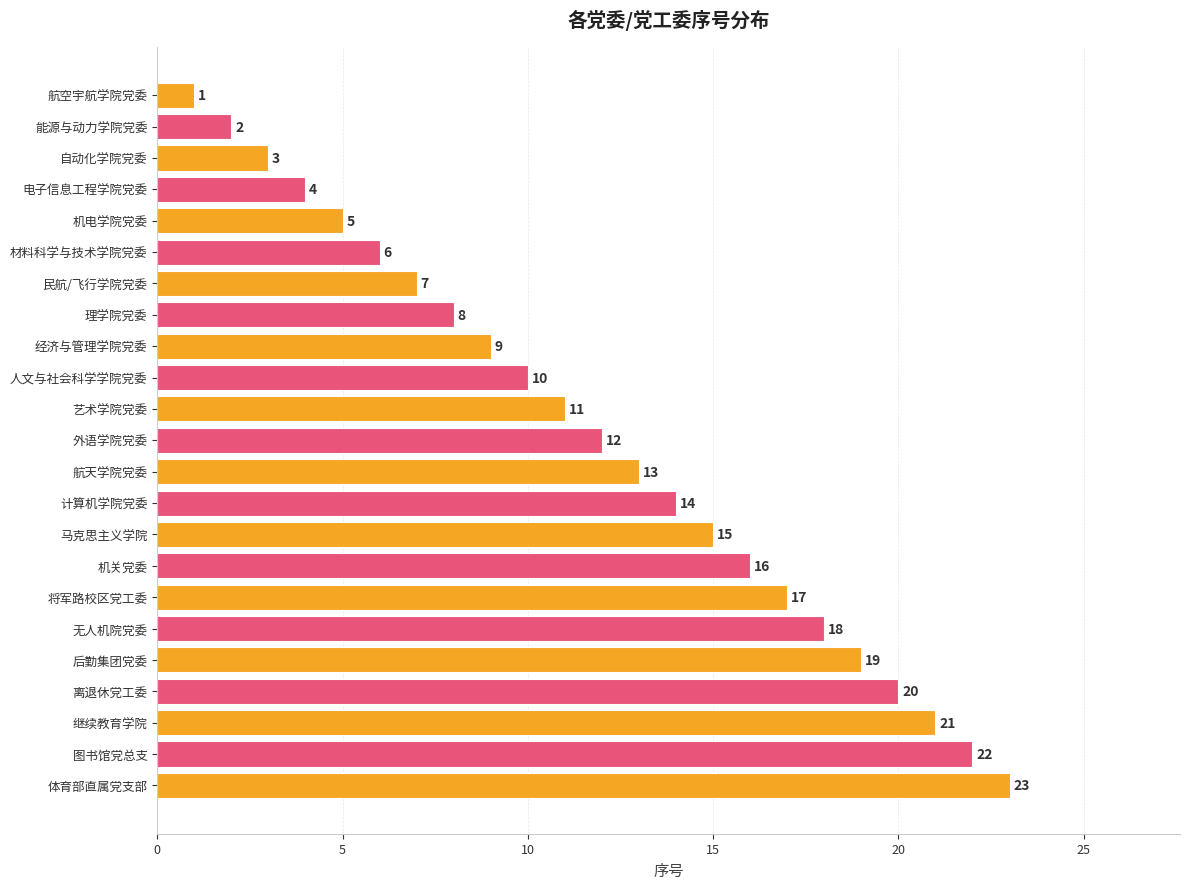

At which label is the value closest to 12?

外语学院党委